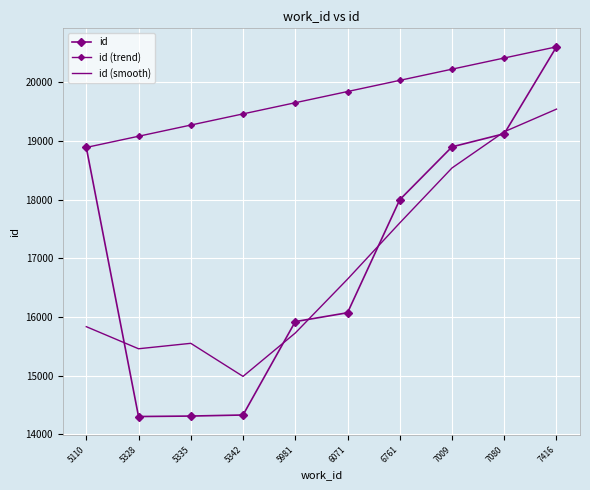

The value of id at 5335 is 7939.8. True or false?

False